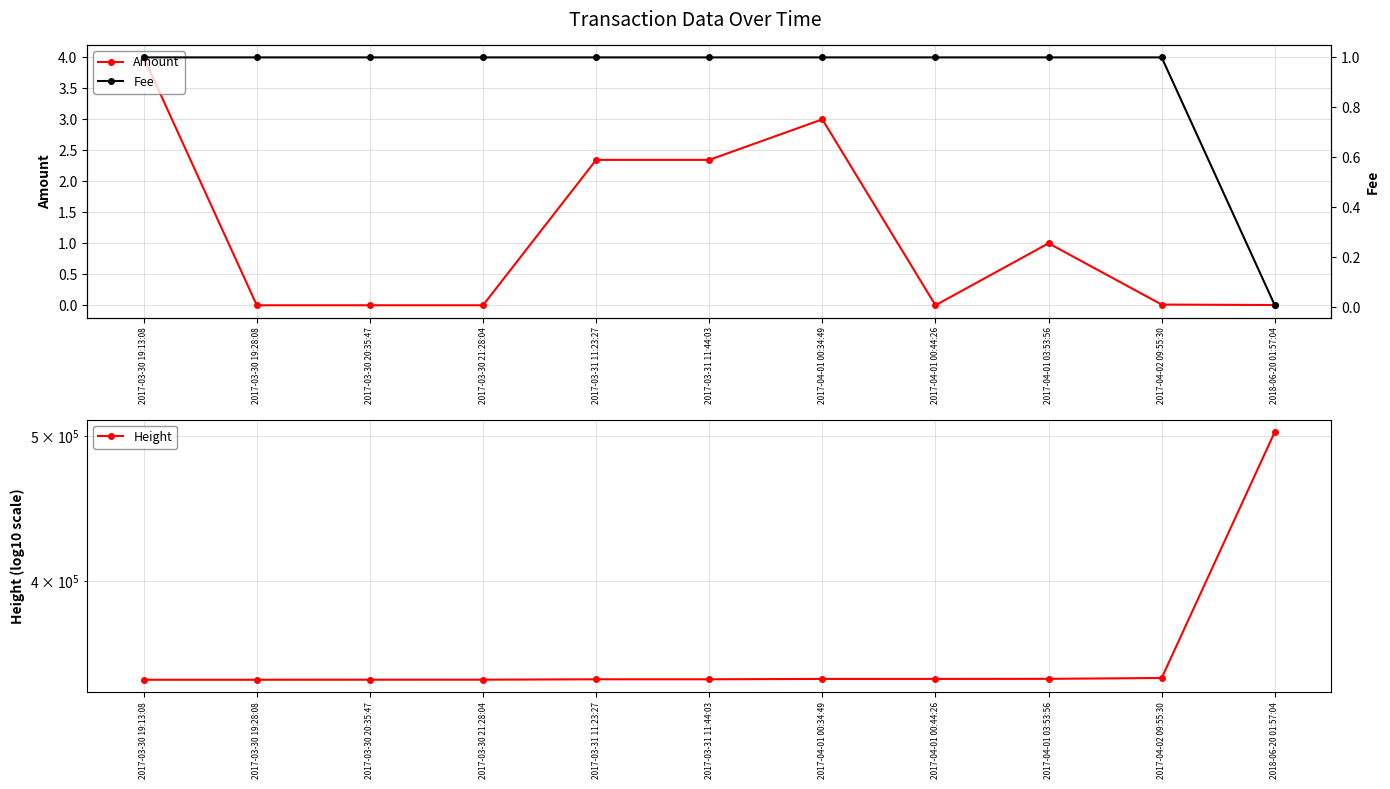

How many data points does each series have?

11